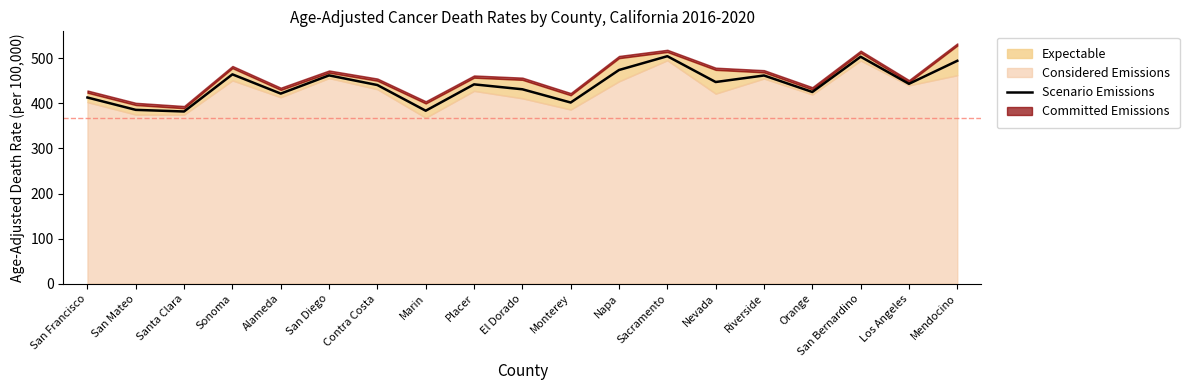

The value at Monterey is 402.0. True or false?

True